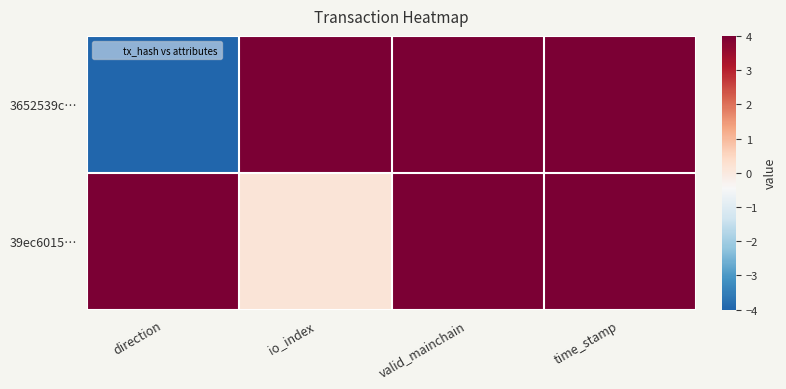

Reading right to left, list all the values displayed in this chart.

3652539c…: time_stamp=4.0	valid_mainchain=4.0	io_index=4.0	direction=-4.0
39ec6015…: time_stamp=4.0	valid_mainchain=4.0	io_index=0.1	direction=4.0